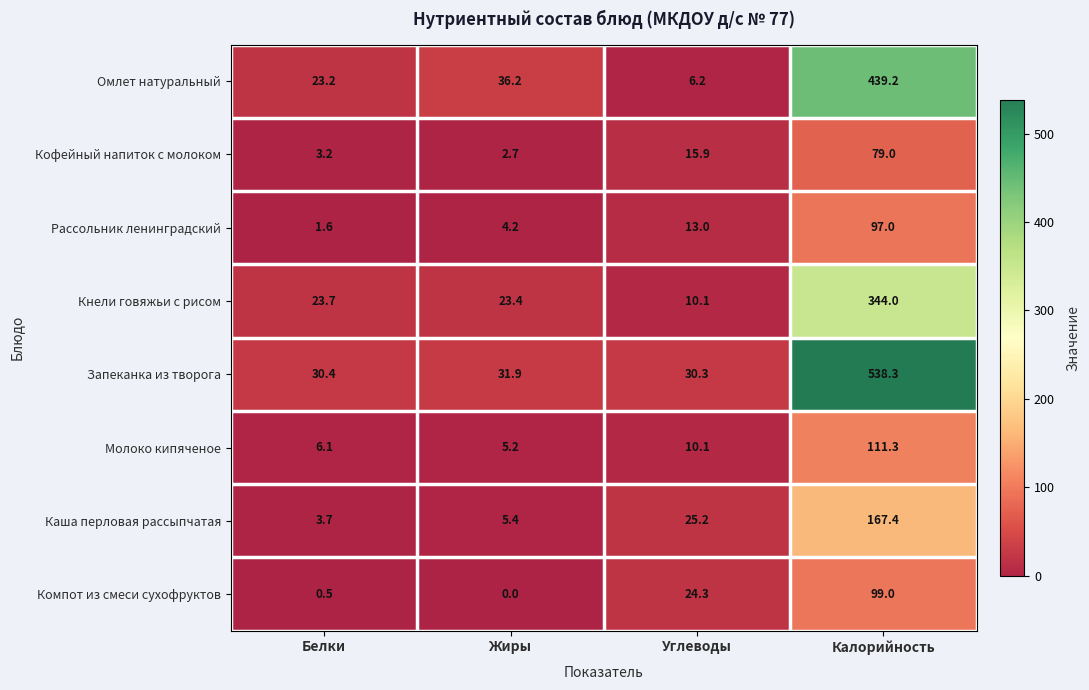

What is the difference between the Кофейный напиток с молоком values at Жиры and Калорийность?

76.3